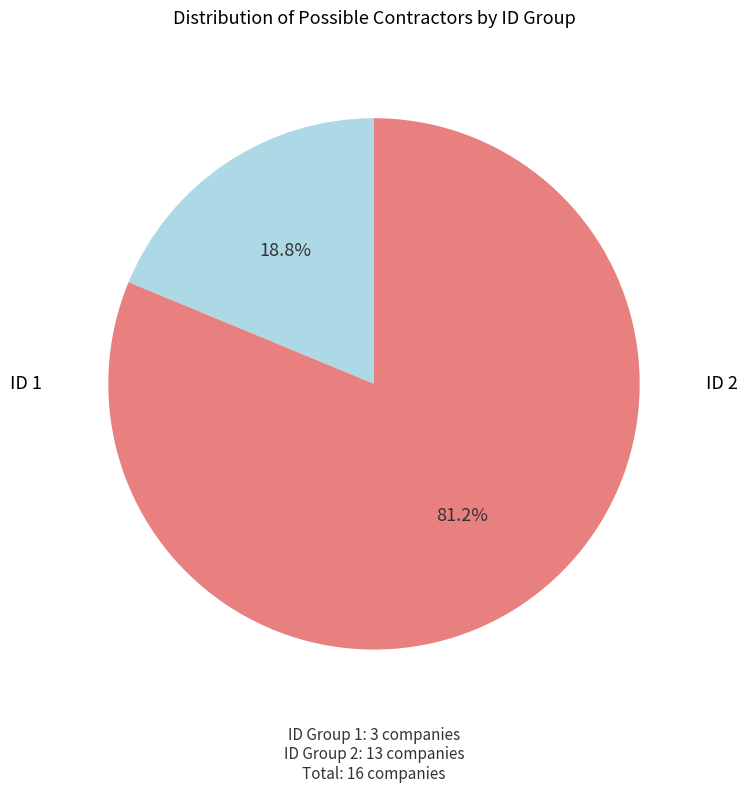

Is there a majority slice in this chart?

Yes